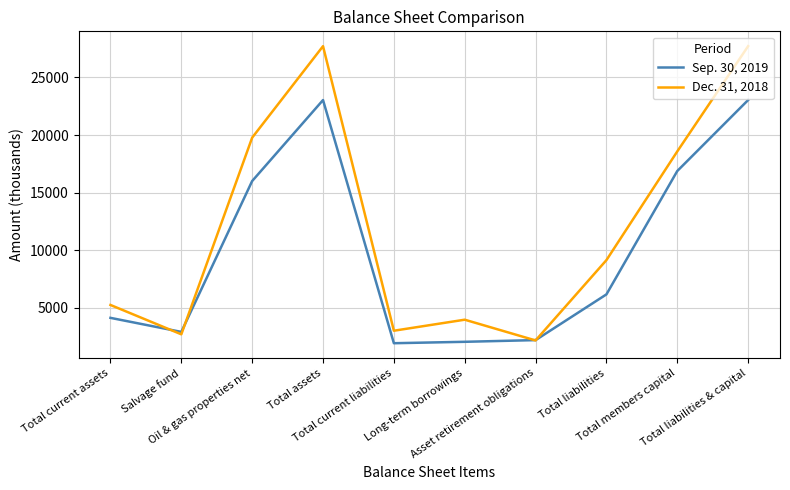

After their last crossing, which series has the higher values: Dec. 31, 2018 or Sep. 30, 2019?

Dec. 31, 2018